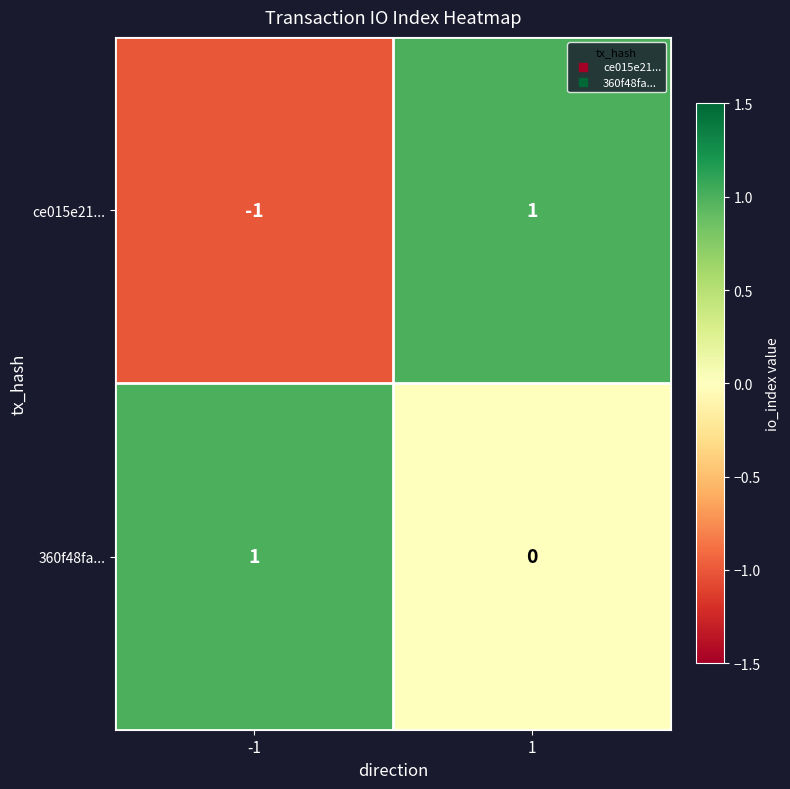

True or false: ce015e21... has a value of 0 at 1.

False